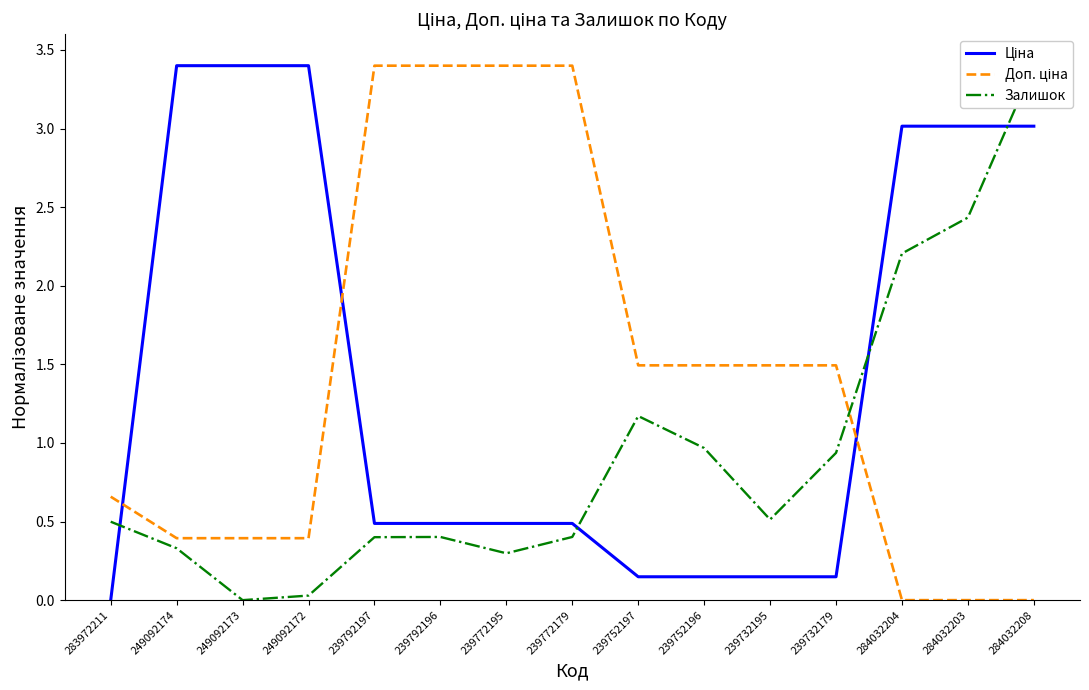

The Ціна series shows 0.1 at 239732179. True or false?

True